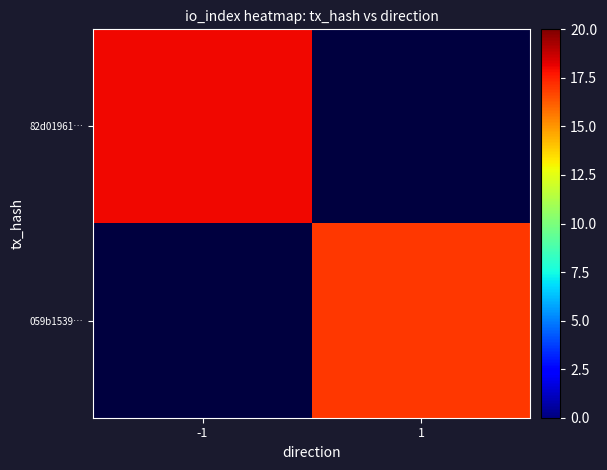

Rank the series at 1 from lowest to highest value.

82d01961…, 059b1539…